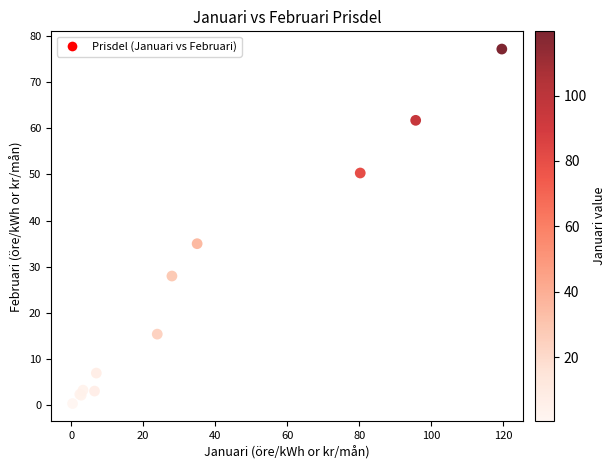

What Y value in the scatter plot is closest to 38?

35.0